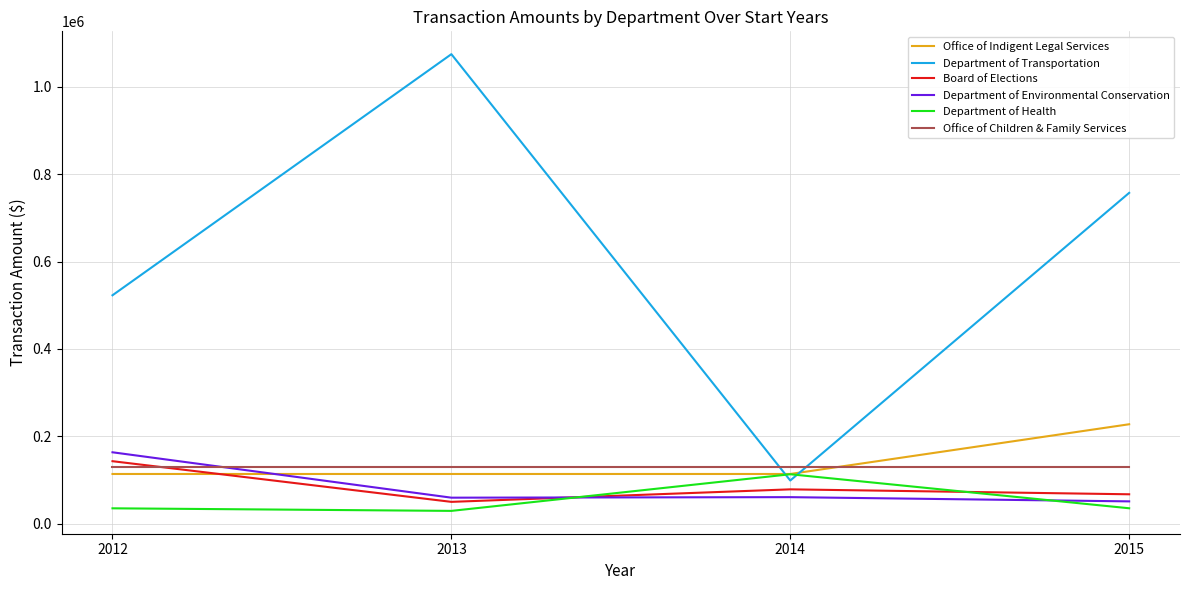

Is it true that Office of Children & Family Services equals 129994.0 at 2014?

True